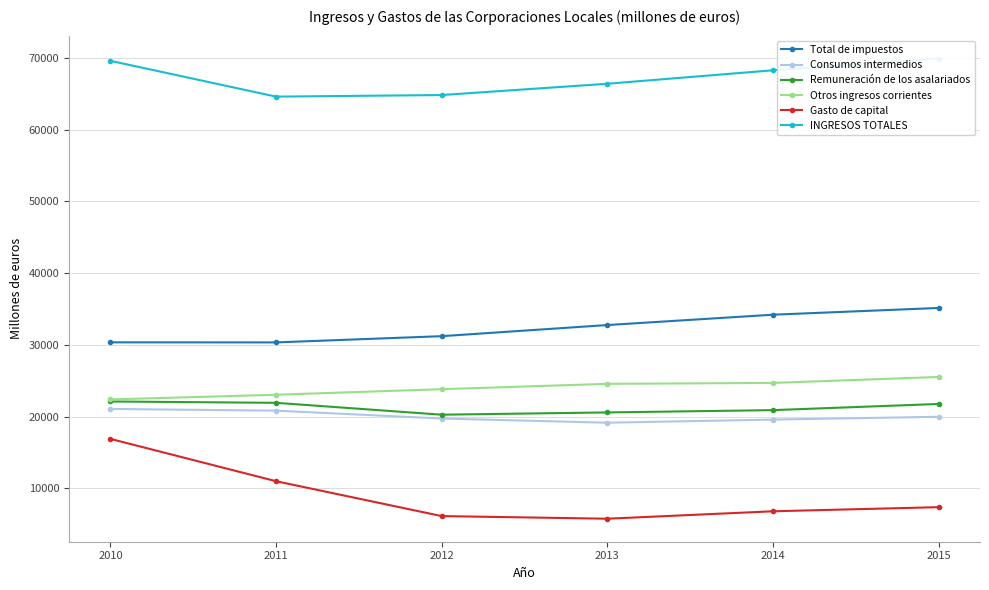

Is this an area chart (filled region under the line)?

No